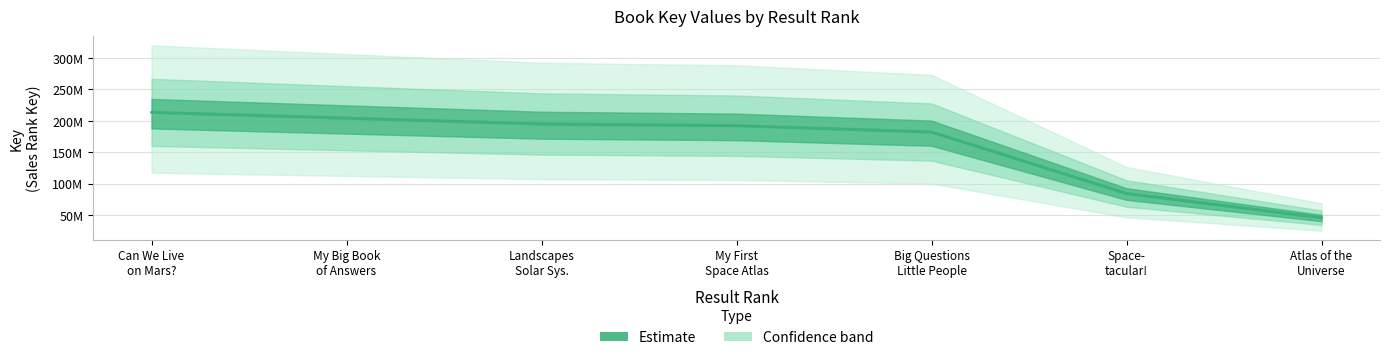

What is the greatest value displayed?

213401923